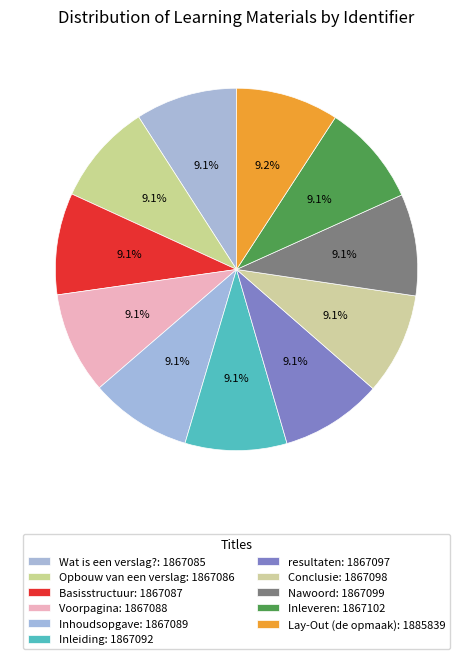

How many segments does this pie chart have?

11